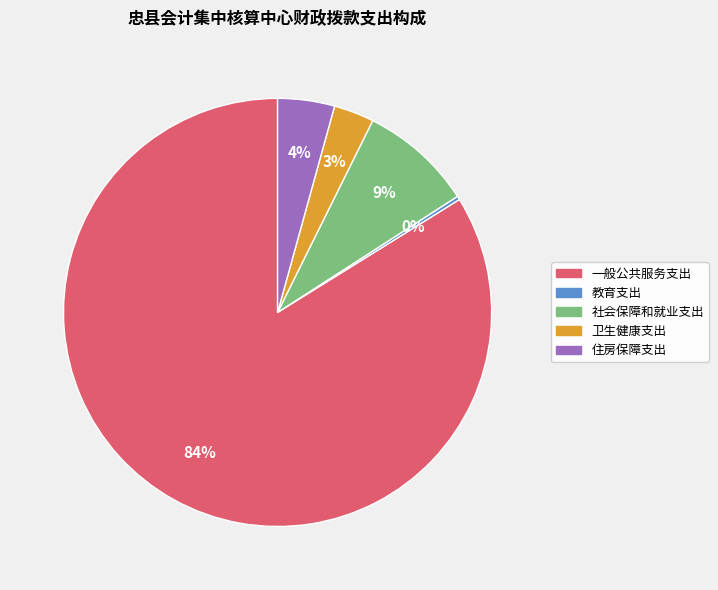

True or false: 社会保障和就业支出 accounts for 9% of the total.

True